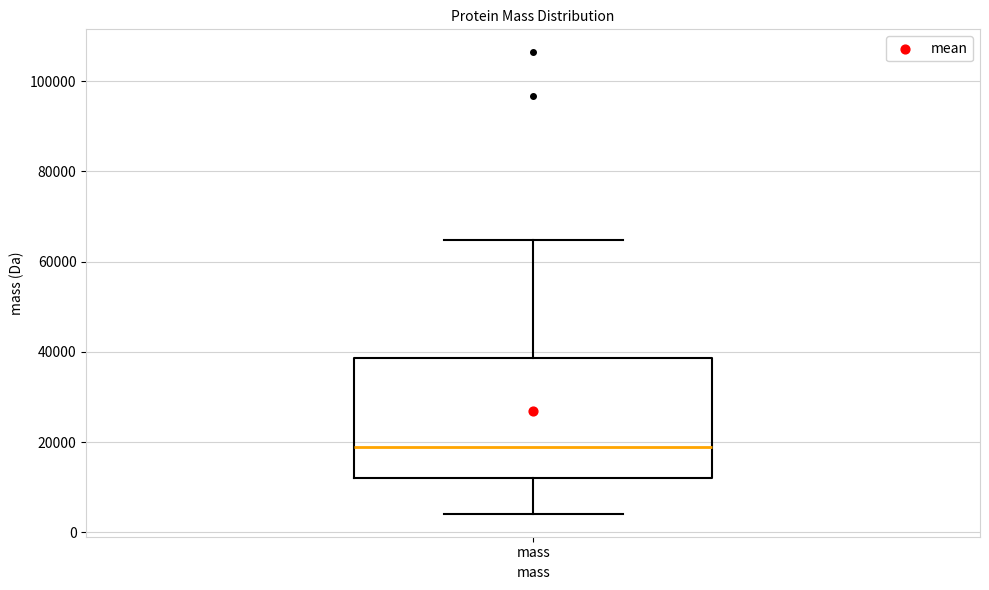

Read this box plot against the y-axis: the position of the median line, the range covered by the box, and the ends of both whiskers. The values are not printed on the chart, so give them approximately, as read against the axis.

median 18000, box 12000 to 38000, whiskers 4000 to 64000